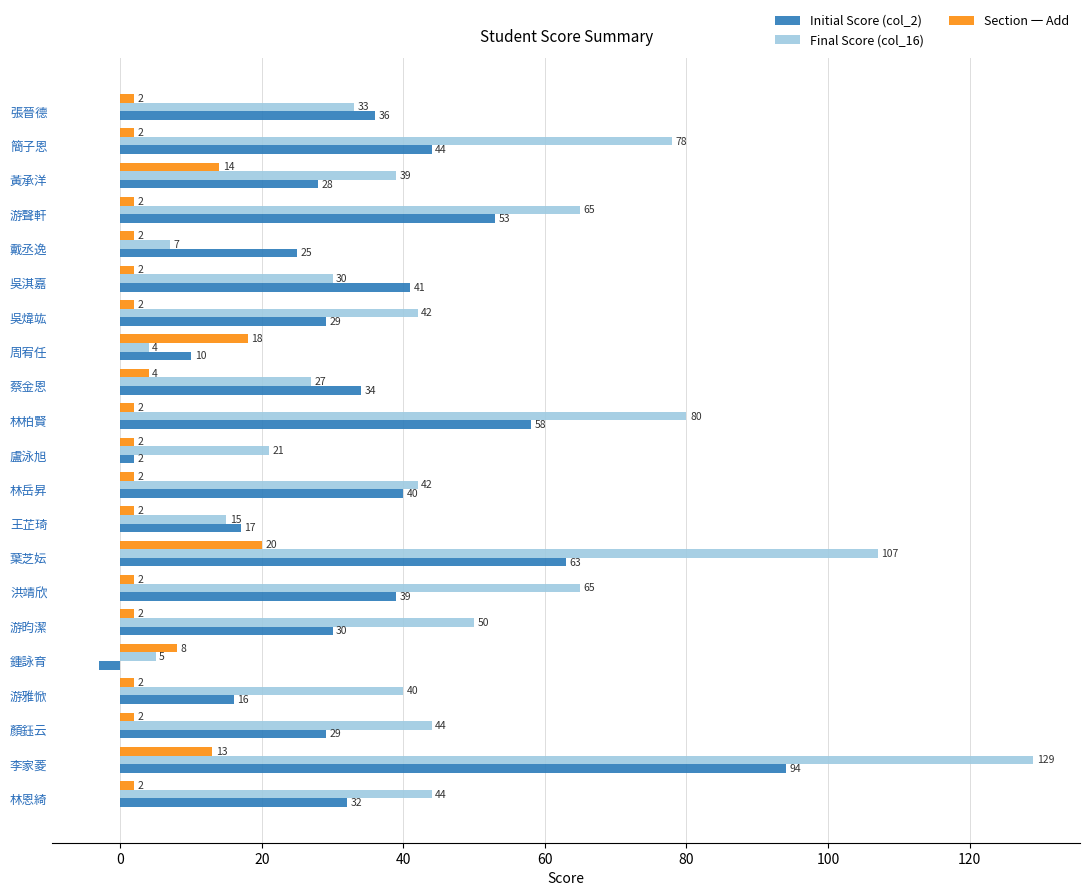

At which category is the sum across all series the highest?

李家菱